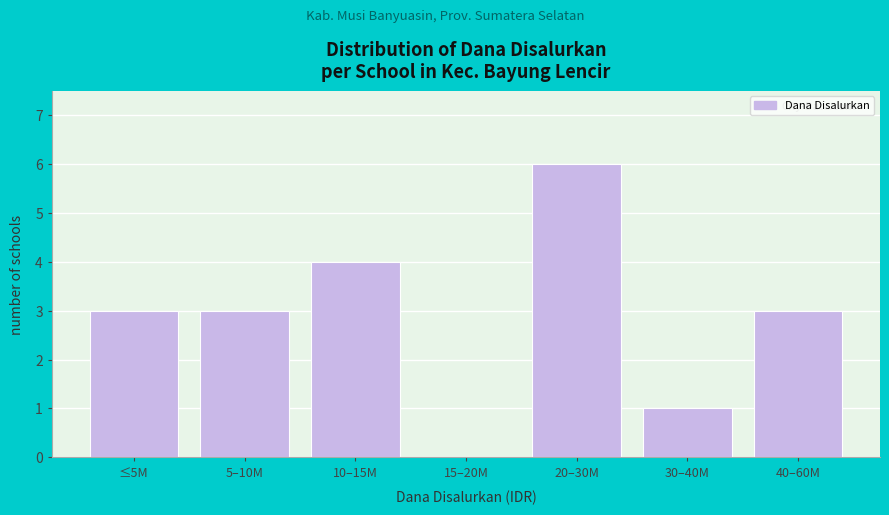

Reading left to right, list all the values displayed in this chart.

≤5M=3	5–10M=3	10–15M=4	15–20M=0	20–30M=6	30–40M=1	40–60M=3